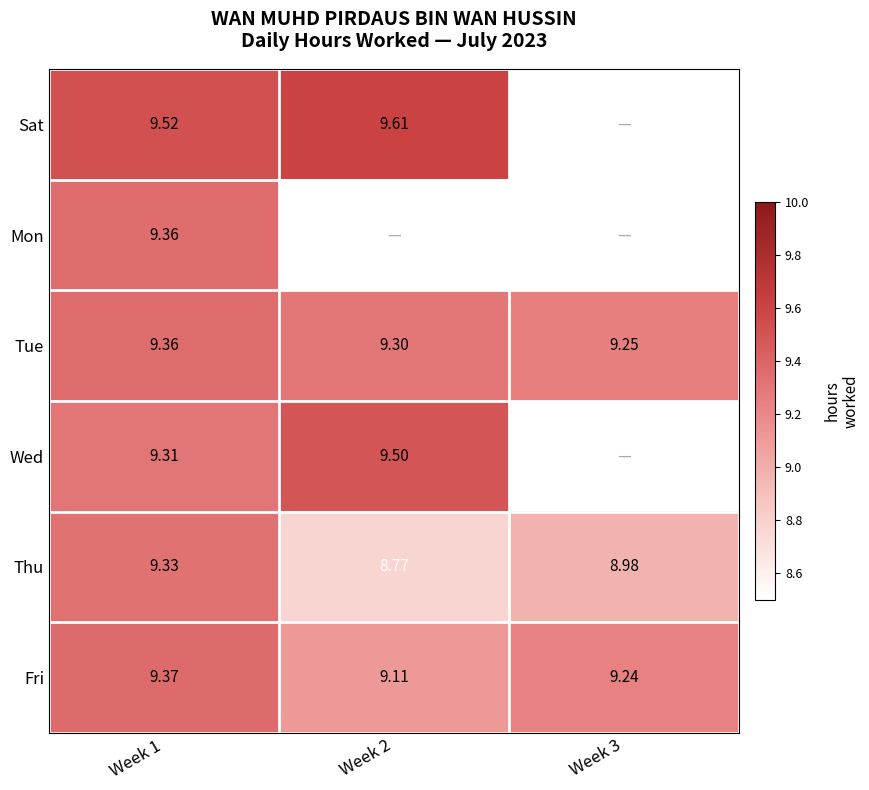

What value does the Tue series have at Week 2?

9.3